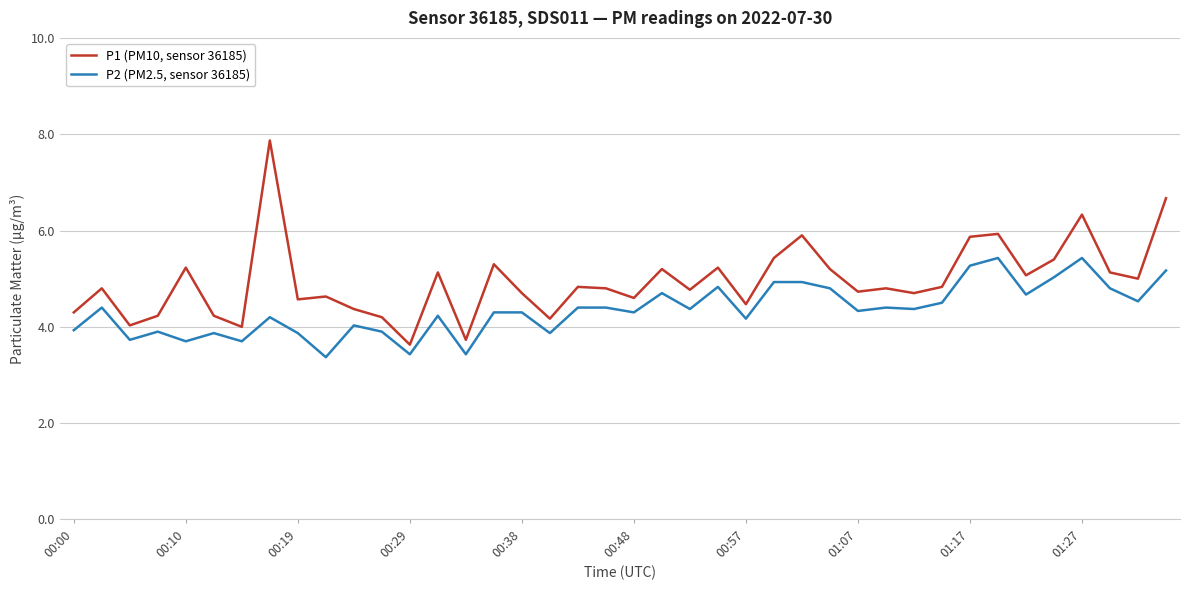

How many distinct data groups are displayed?

2